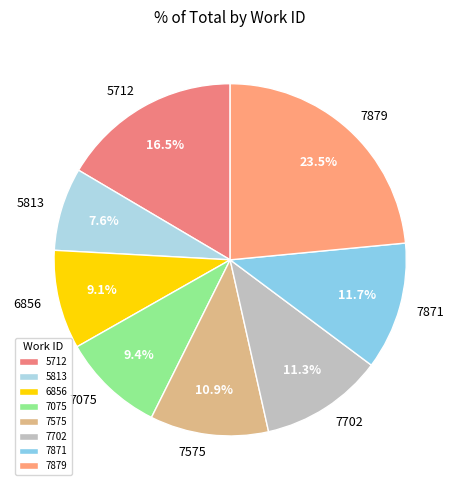

How many slices are in this pie chart?

8